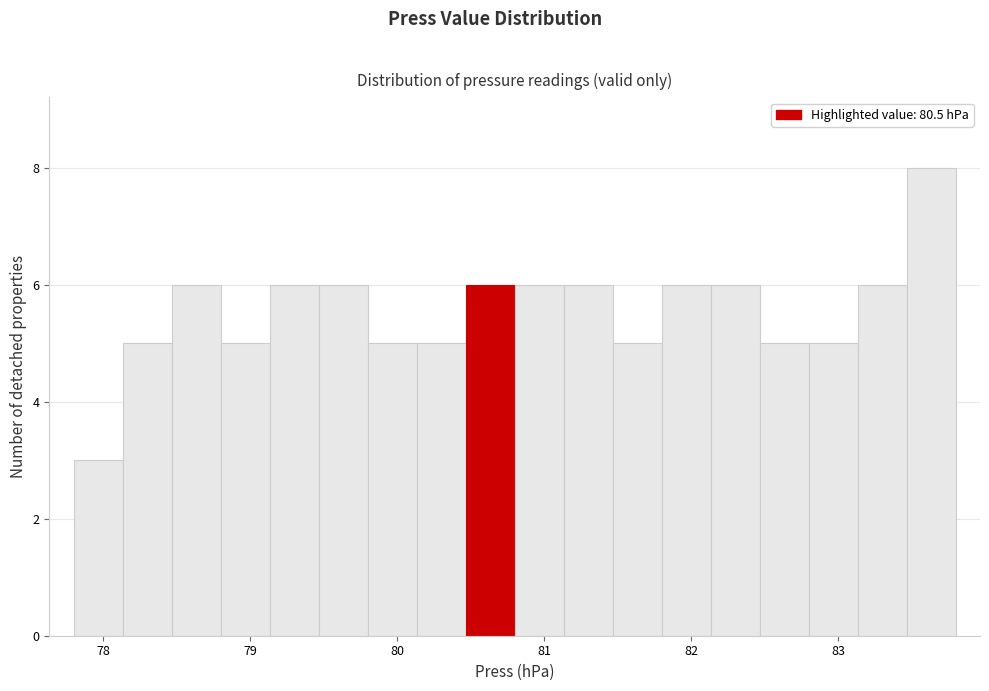

Read against the x-axis, roughly where is the centre of the tallest bar?

83.6